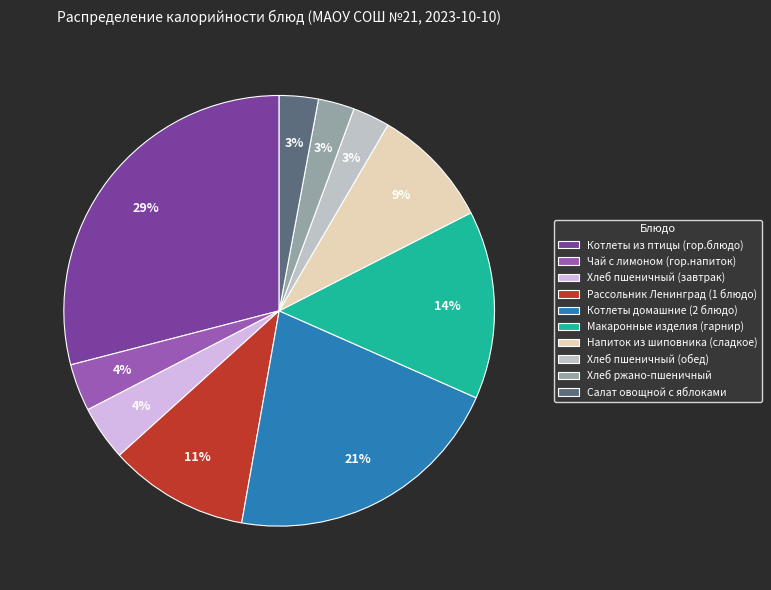

To the nearest percent, what is the difference between the largest and smallest slice percentages?

26%